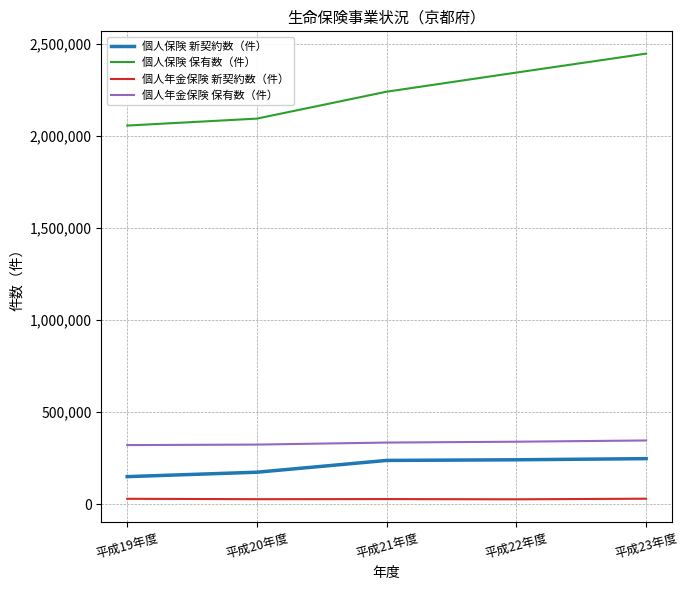

What is the difference between the 個人保険 保有数（件） values at 平成21年度 and 平成19年度?

183893